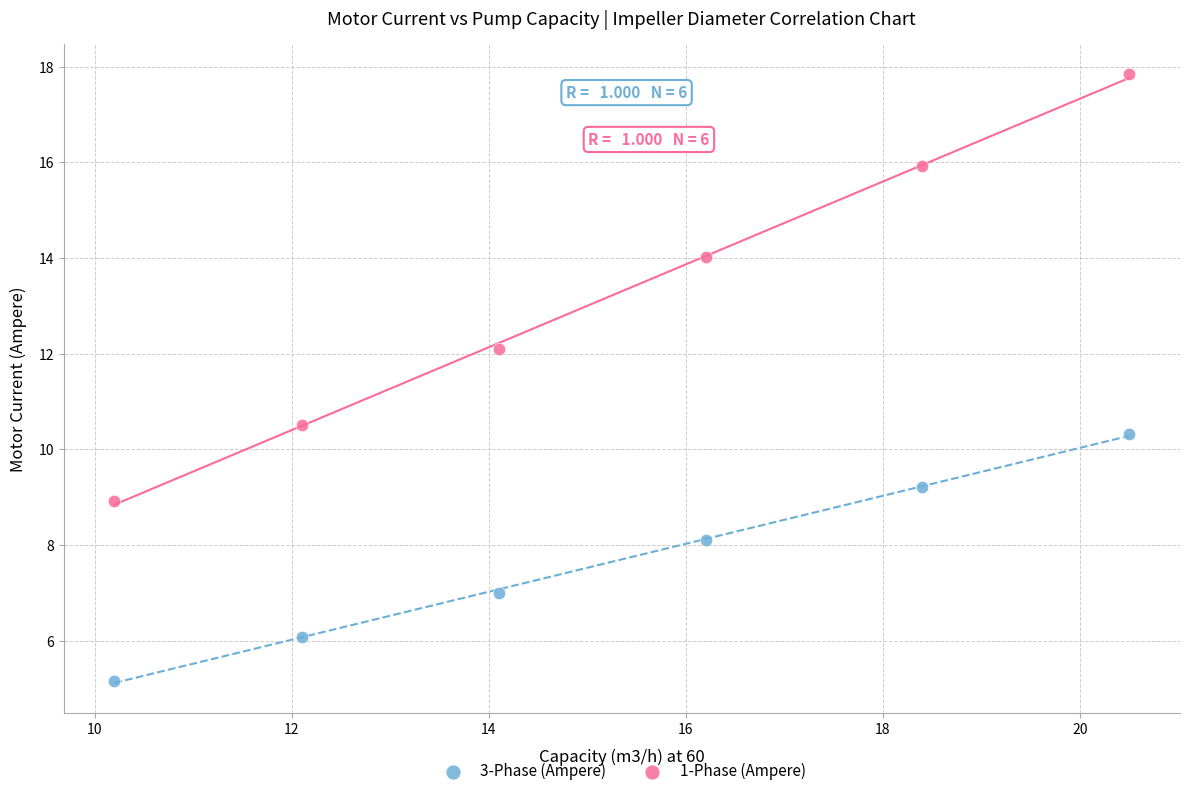

Across all data points, what is the average Y value?

10.4